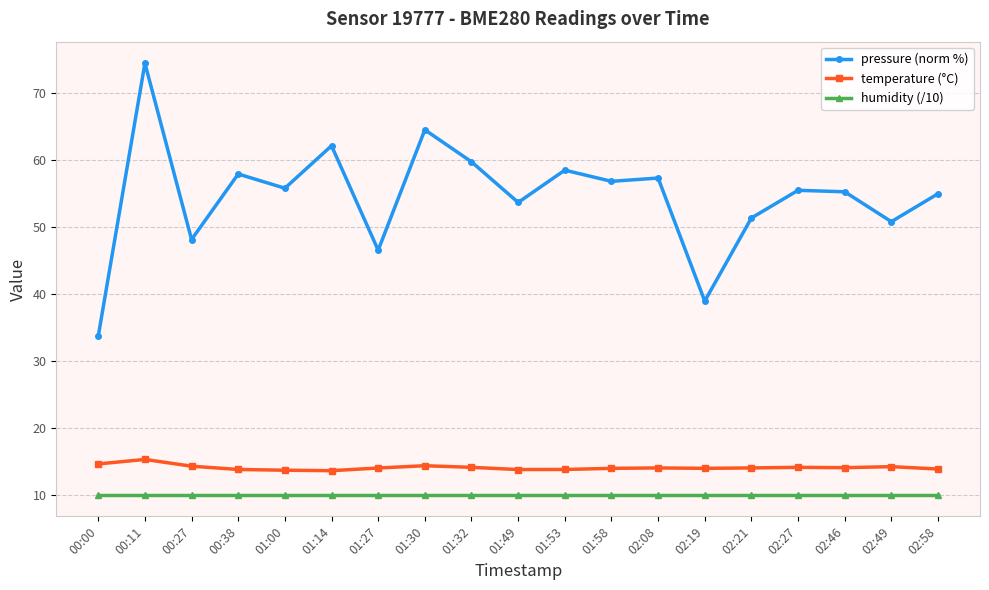

Is it true that pressure (norm %) equals 62.2 at 01:14?

True